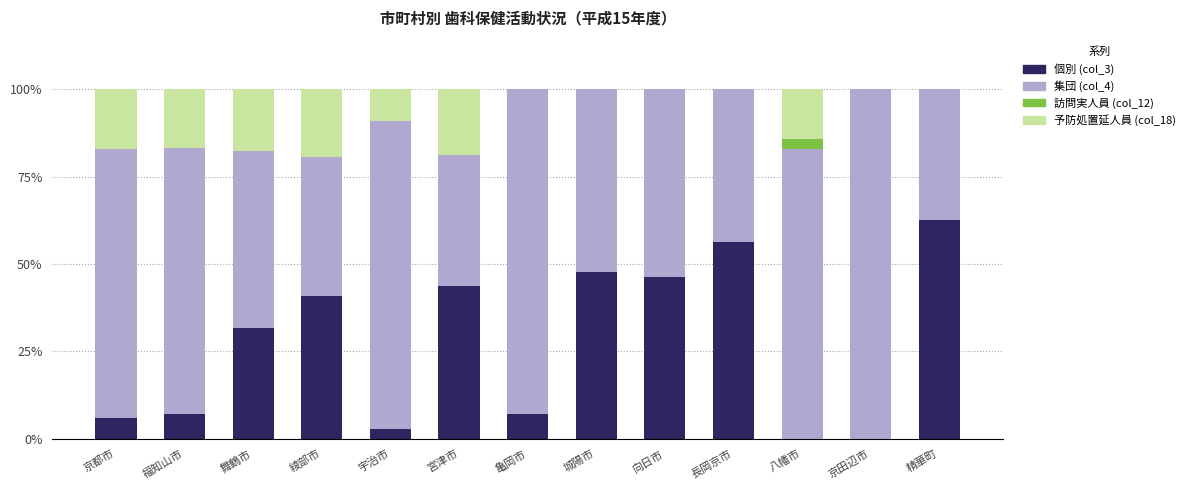

What is the total value across all series at 京田辺市?

100.0